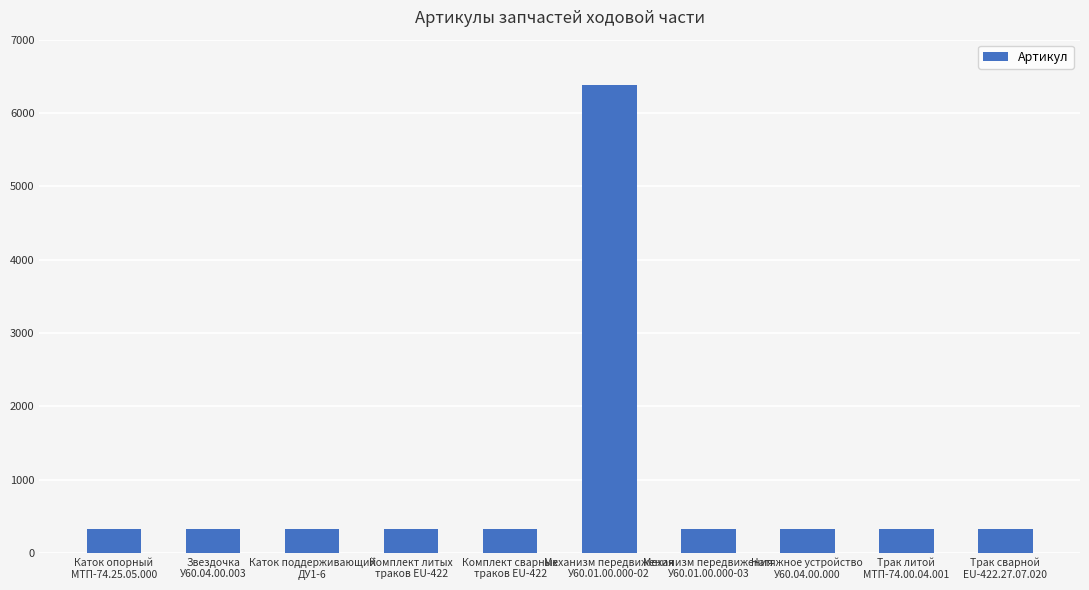

Are the bars grouped side by side (vs. stacked)?

No